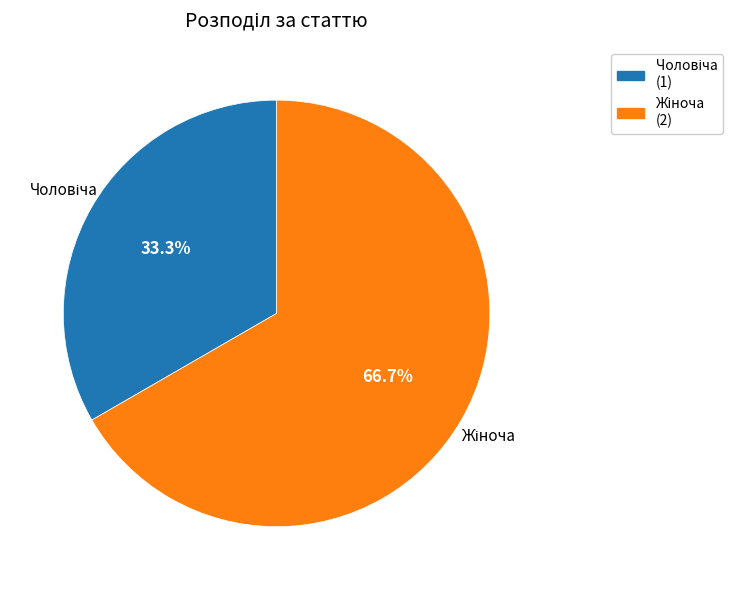

Is there a majority slice in this chart?

Yes